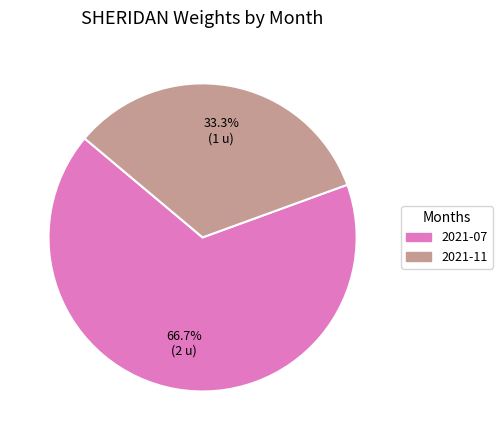

To the nearest percent, what percentage of the pie is 2021-07?

67%